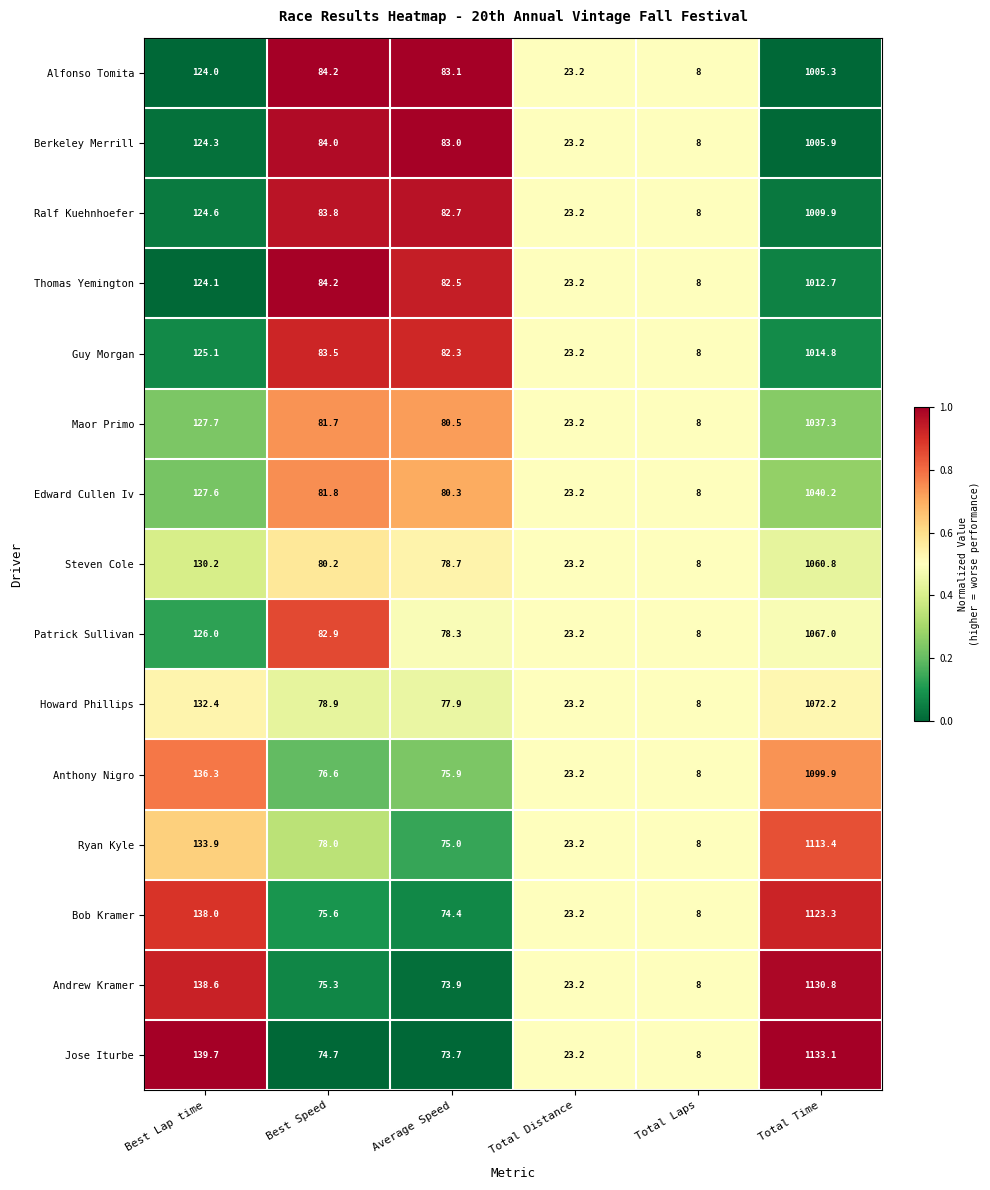

Which series has the largest total across all categories?

Jose Iturbe